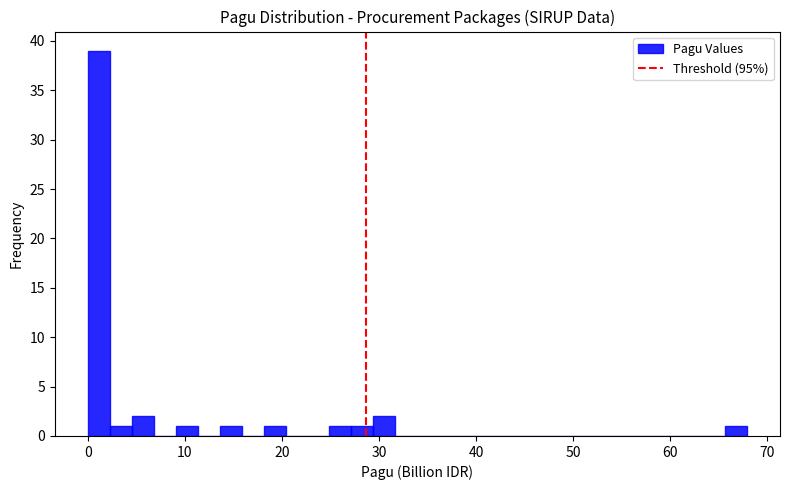

Around what value on the x-axis is the tallest bar? Give the approximate position of its centre, as read against the axis.

1